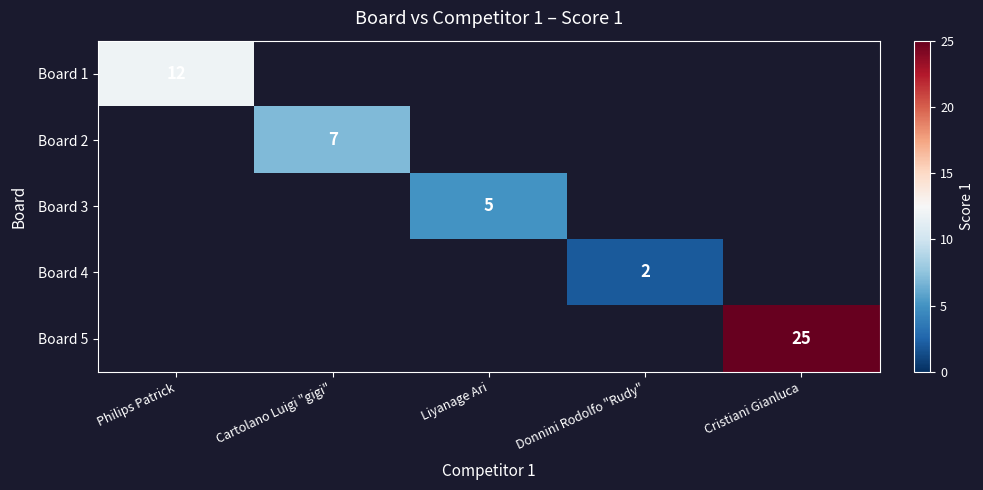

The Board 2 series shows 7 at Cartolano Luigi "gigi". True or false?

True